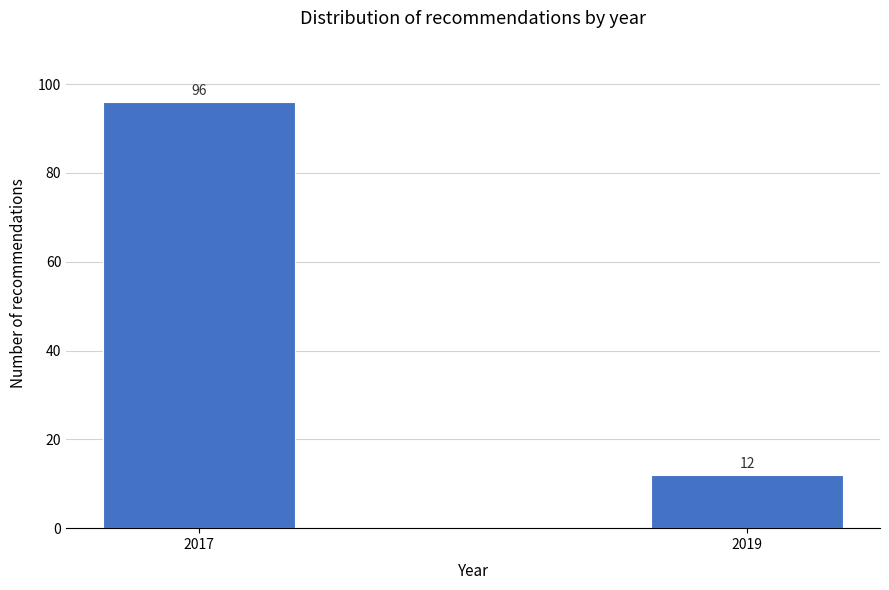

Reading right to left, list all the values displayed in this chart.

2019=12	2017=96